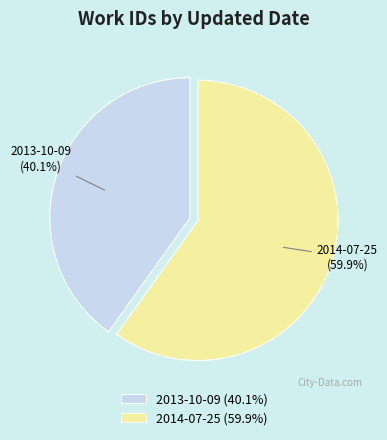

How many slices are in this pie chart?

2